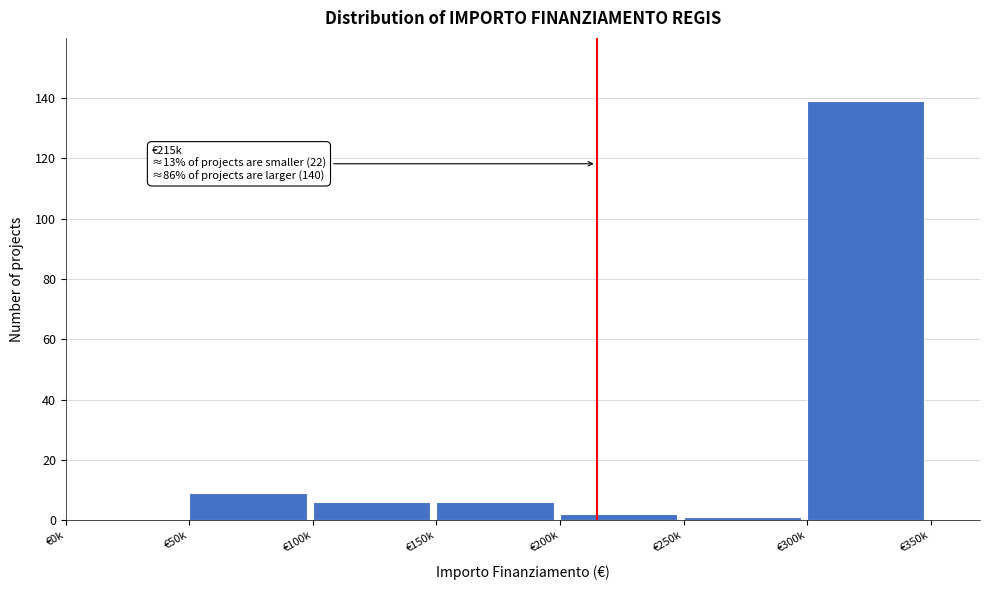

Reading left to right, extract all data points from this chart.

€0k=0	€50k=9	€100k=6	€150k=6	€200k=2	€250k=1	€300k=139